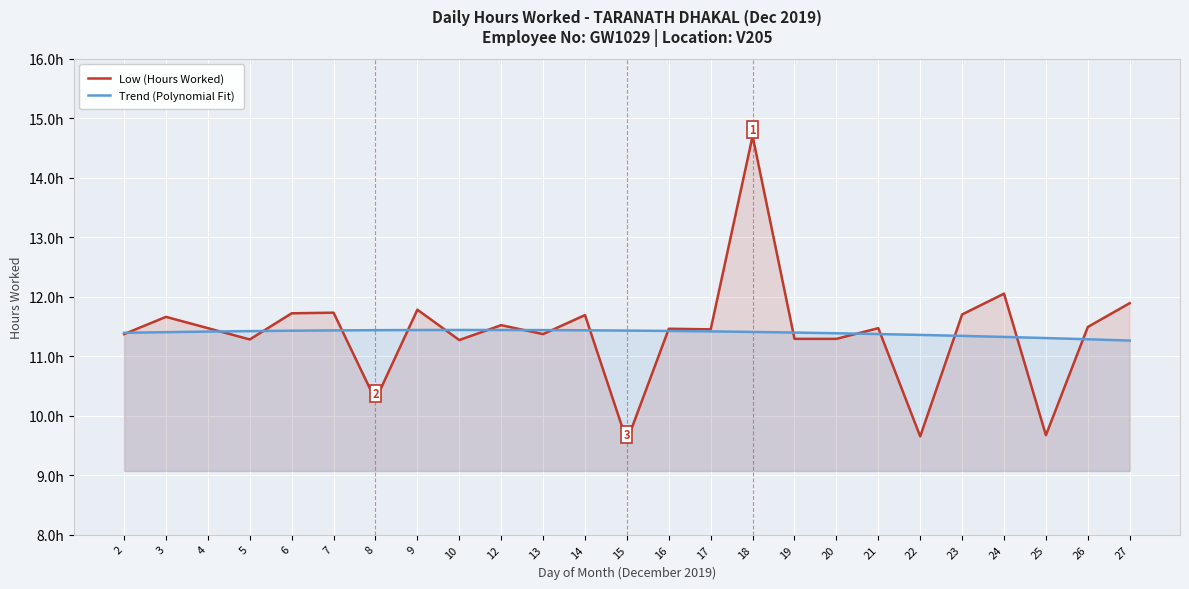

Which series changed the most between 17 and 18?

Low (Hours Worked)